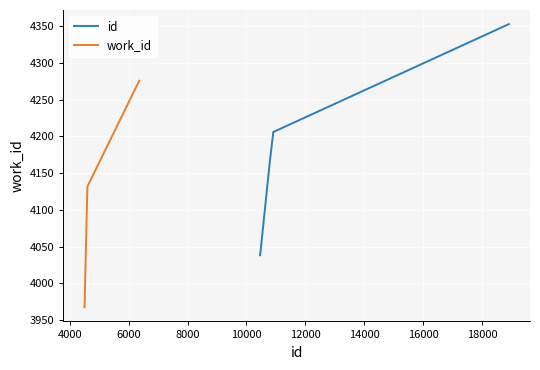

The id series shows 2623.1 at 8000. True or false?

False